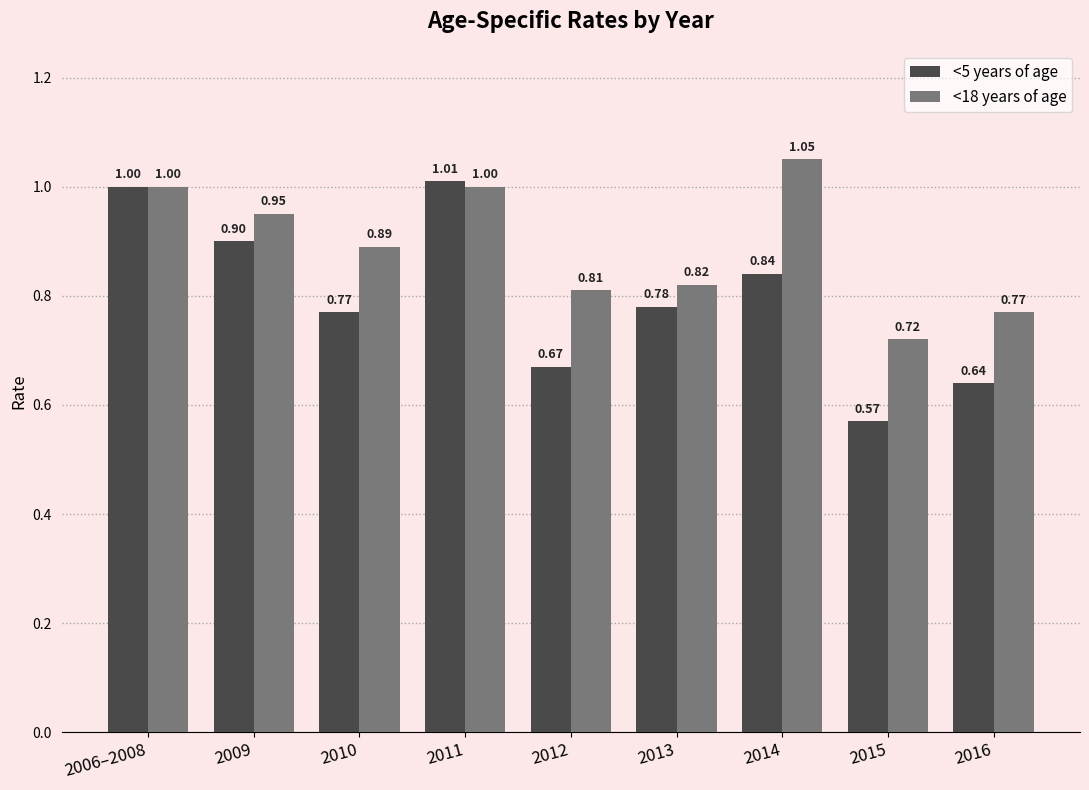

At which category does the chart reach its peak across all series?

2014